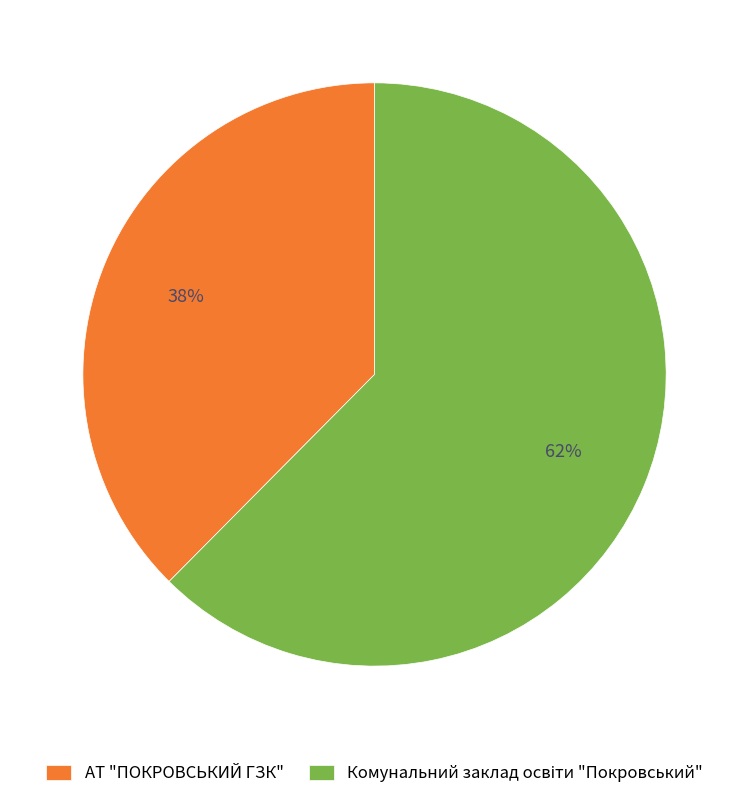

What percentage is the АТ "ПОКРОВСЬКИЙ ГЗК" slice, to the nearest percent?

38%